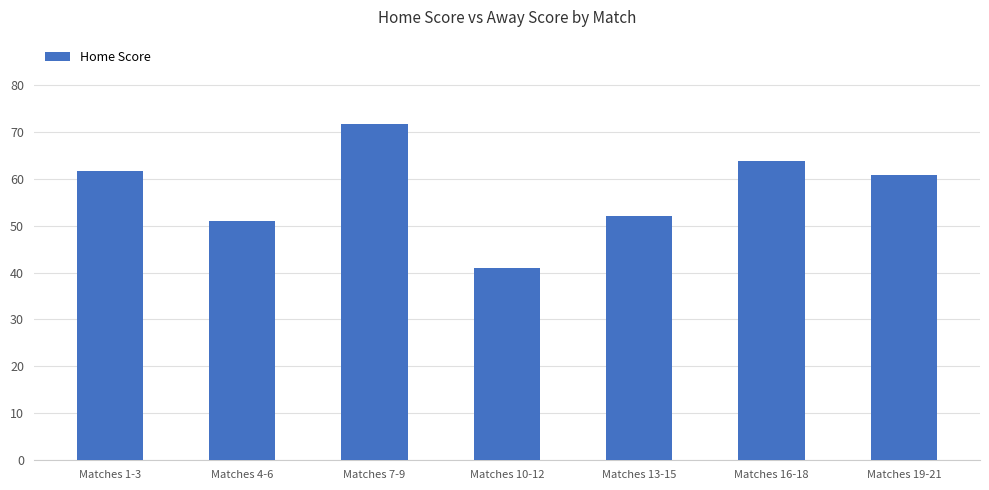

The value at Matches 7-9 is 107.6. True or false?

False